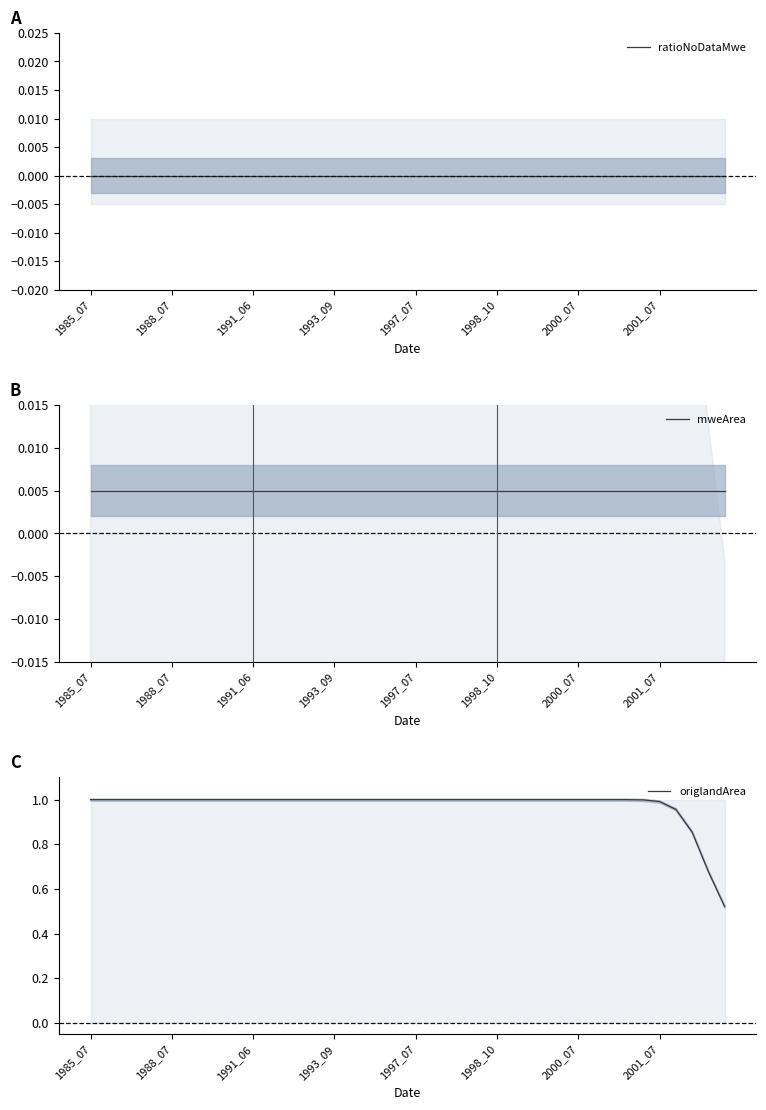

The value of ratioNoDataMwe at 22 is 0.0. True or false?

True